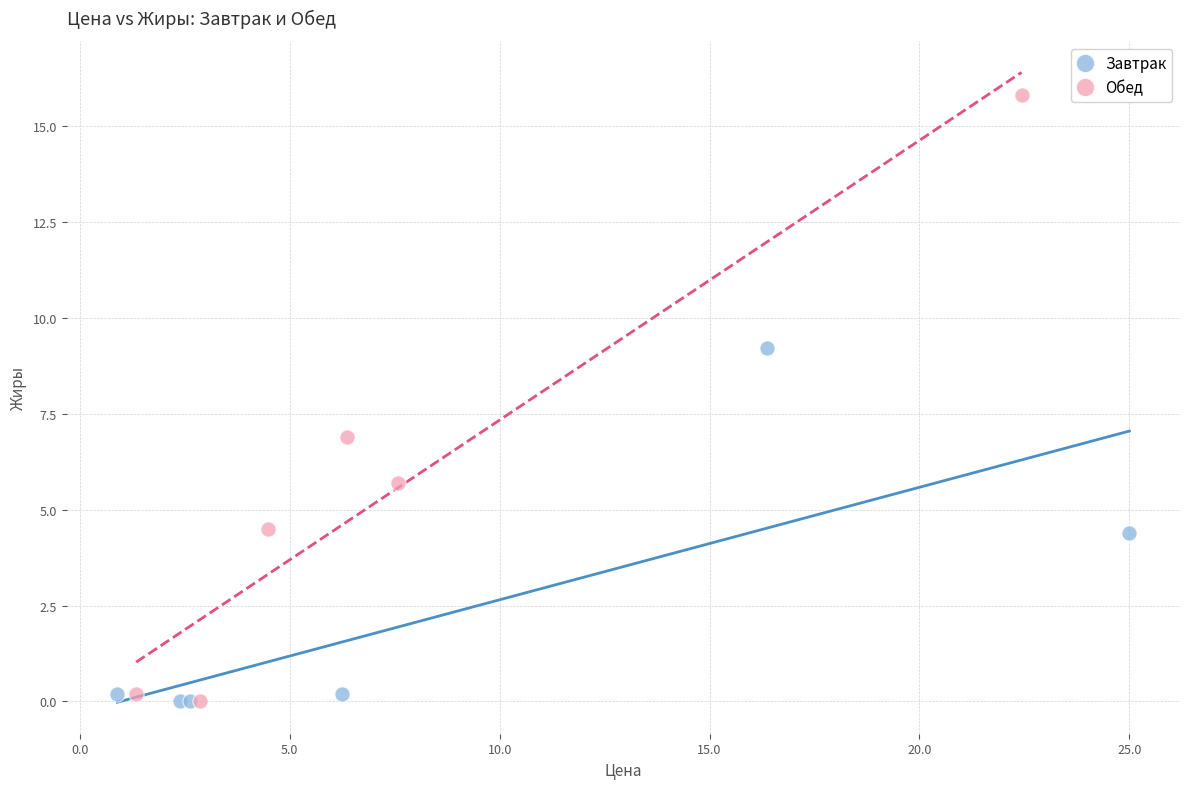

Which series contains the highest Y value?

Обед